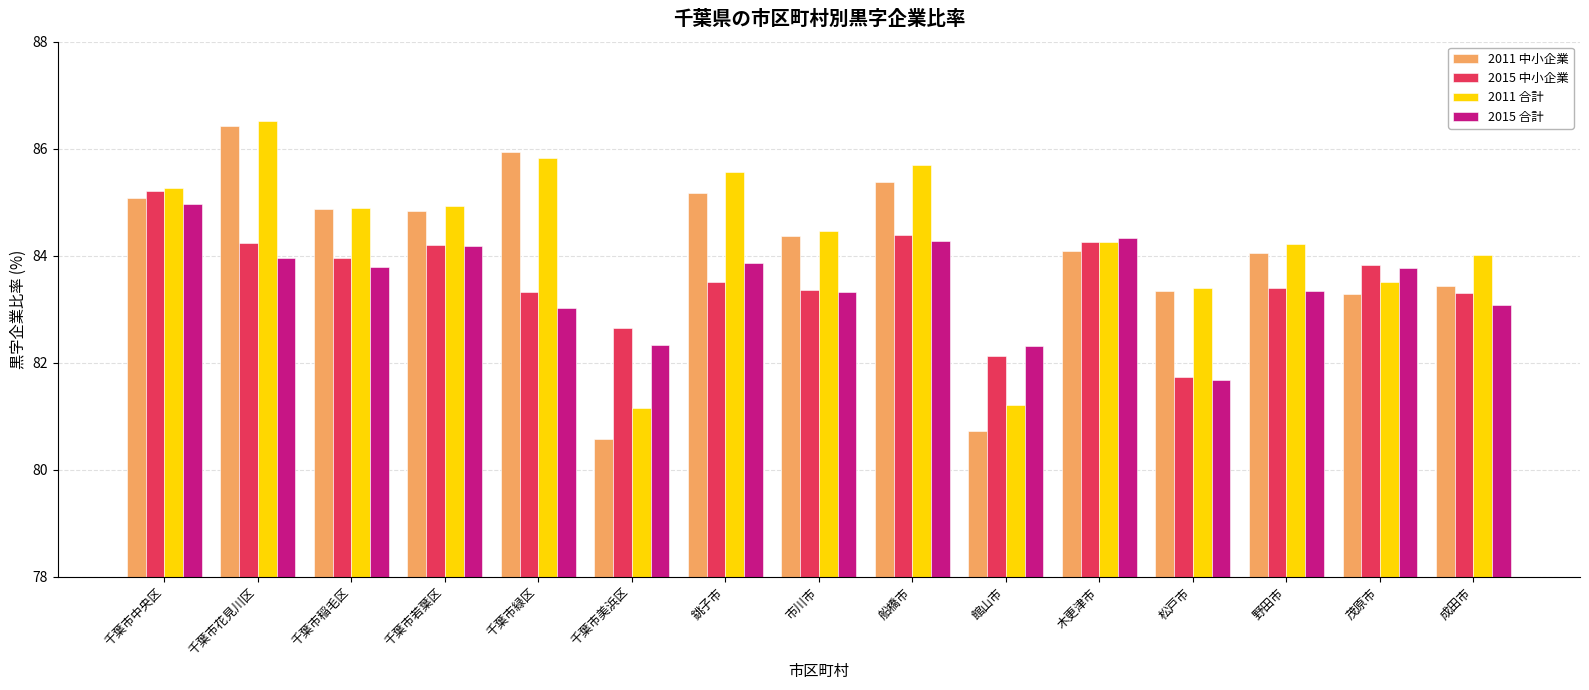

What is the difference between the highest and lowest values at 千葉市緑区?

2.9